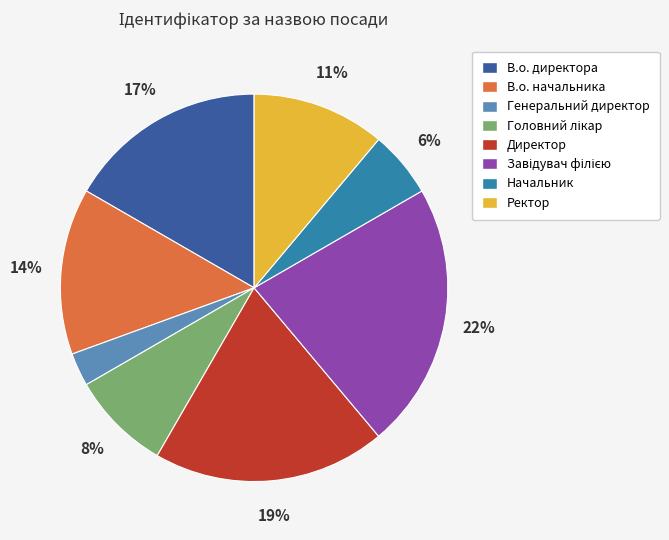

True or false: Директор accounts for 19% of the total.

True